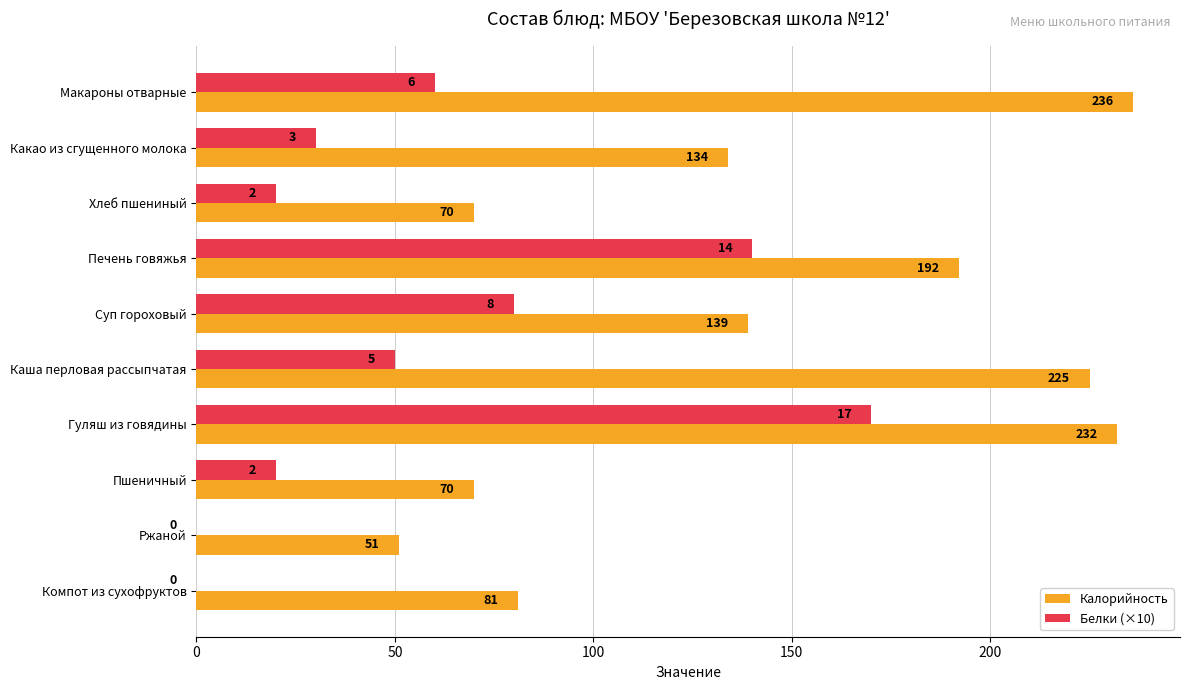

What is the highest value of the Белки (×10) series?

170